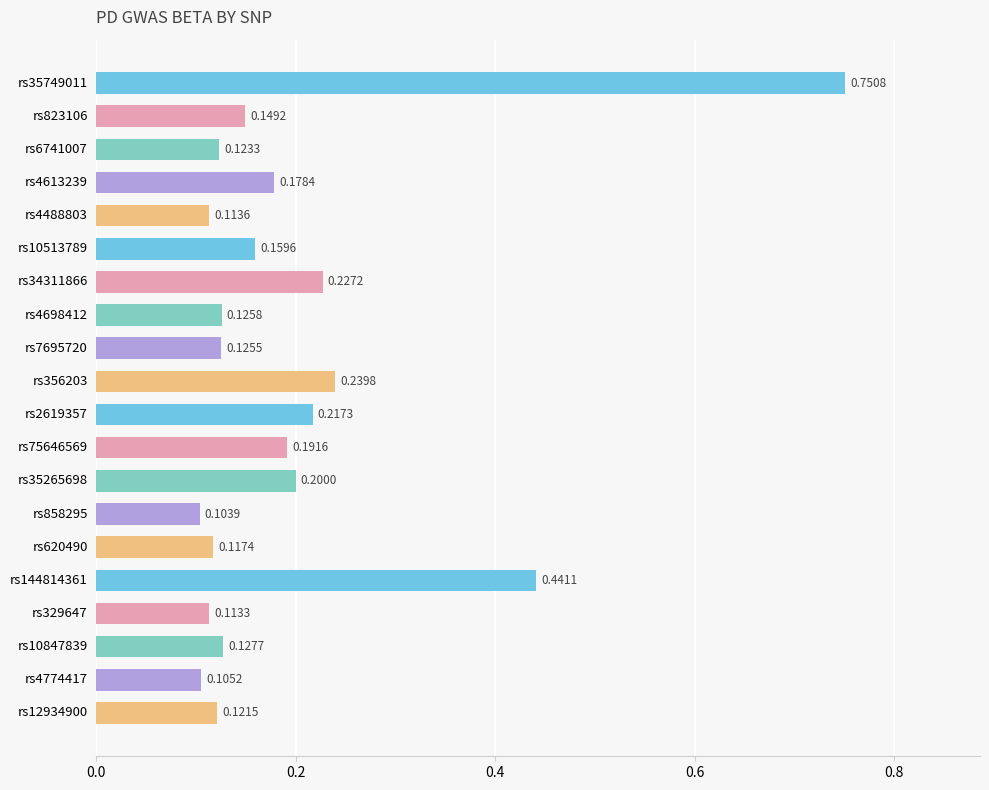

What is the difference between the maximum and minimum values?

0.6